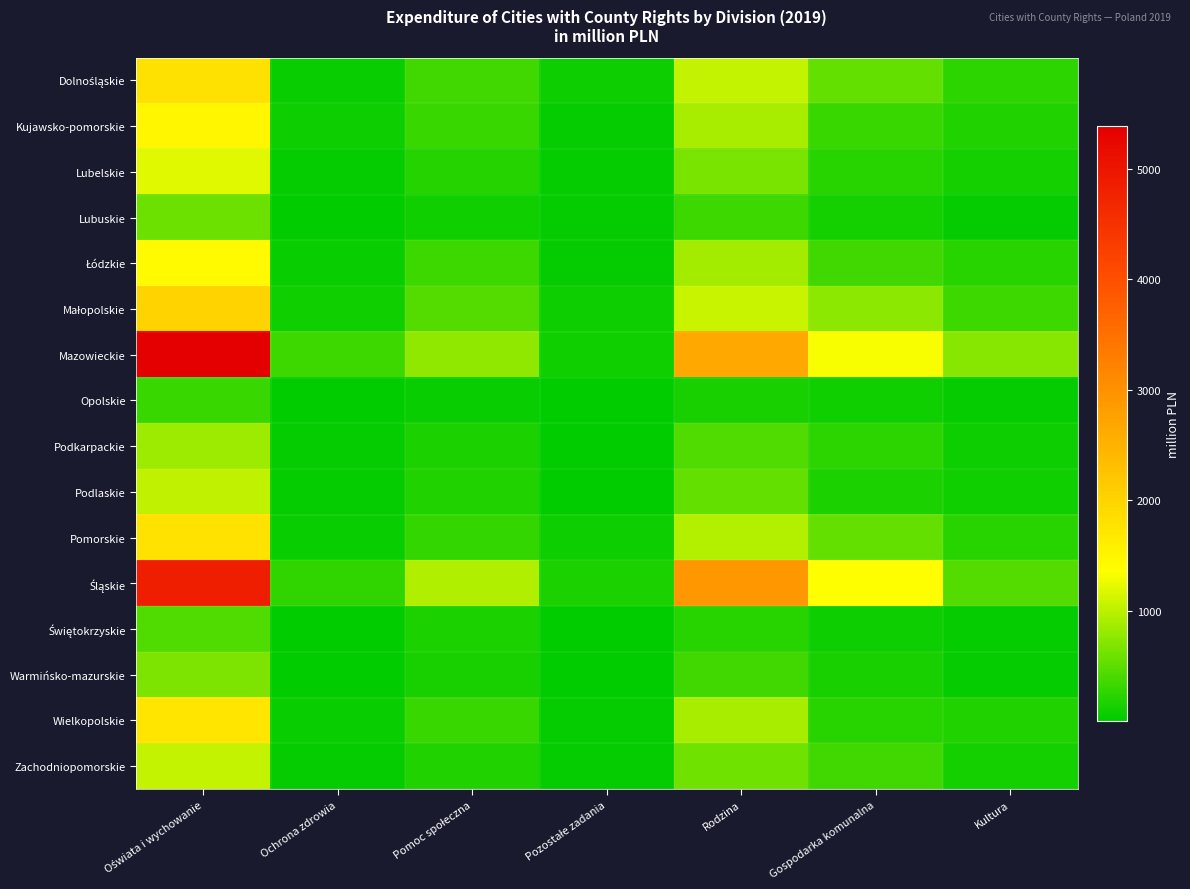

At which category does the chart reach its minimum across all series?

Ochrona zdrowia